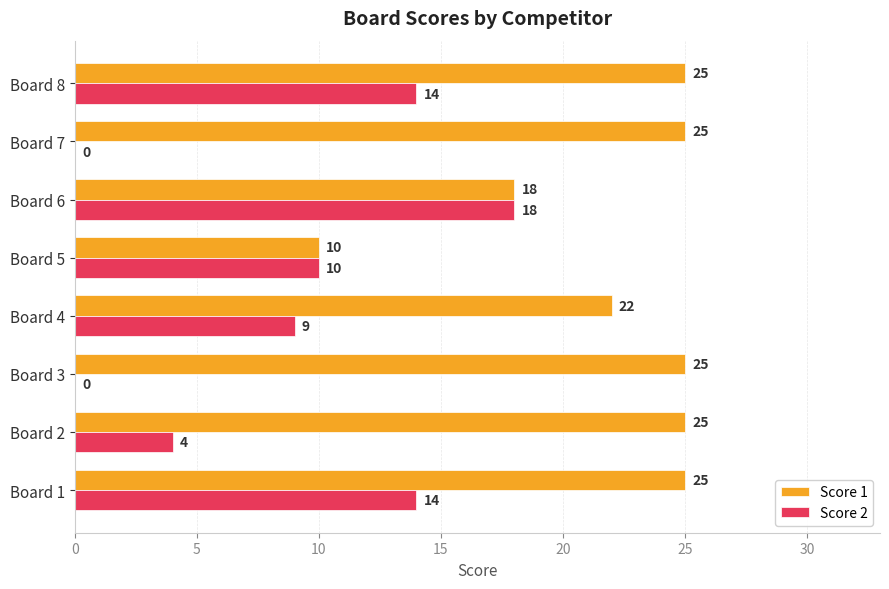

Where is Score 2 nearest to the value 9?

Board 4